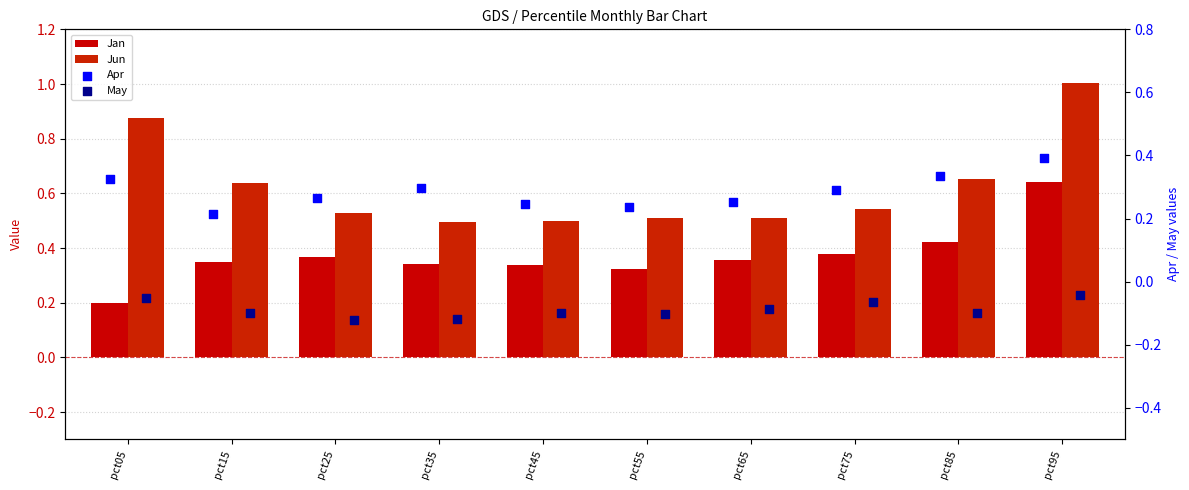

What is the total value across all series at pct95?

2.0